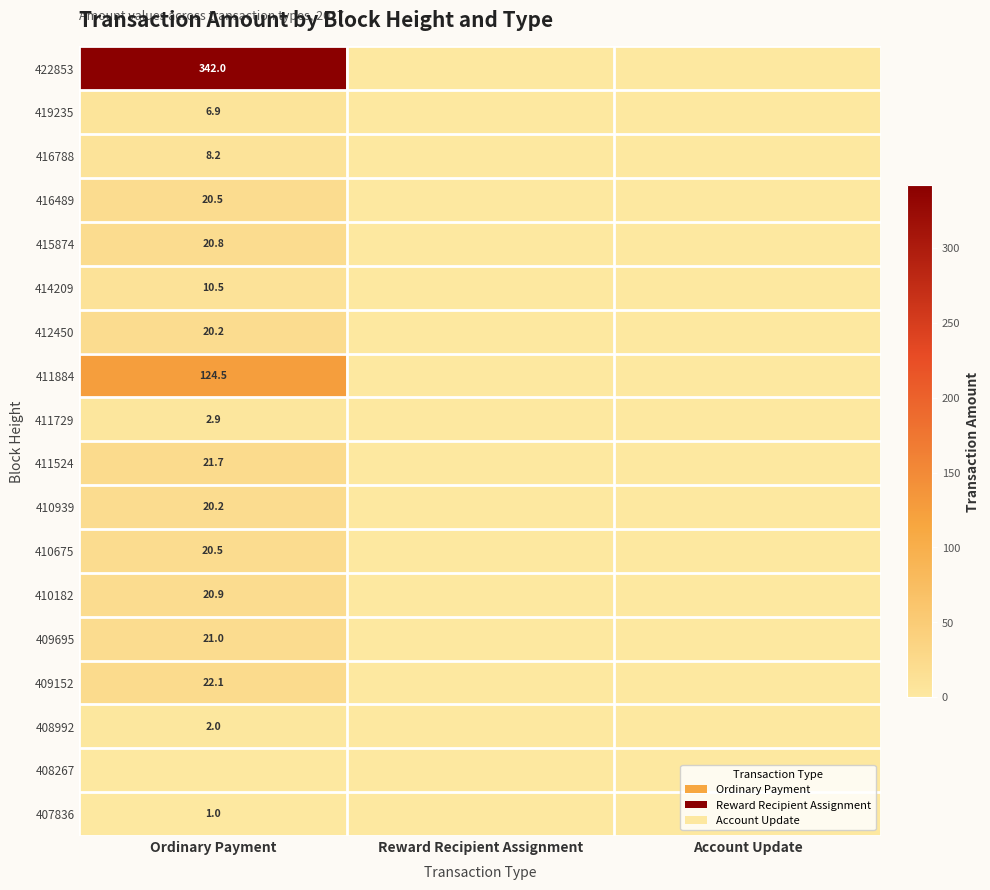

The 415874 series shows 20.8 at Ordinary Payment. True or false?

True